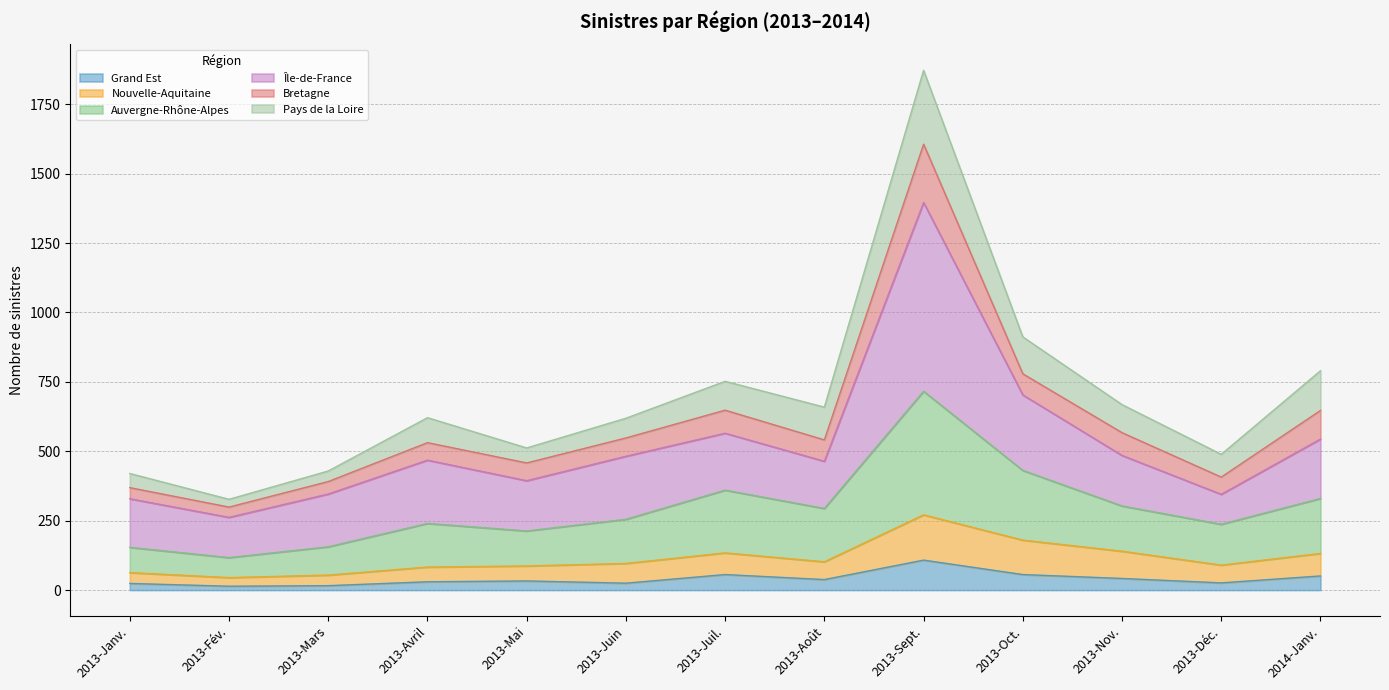

What is the label of the 5th point from the left?

2013-Mai